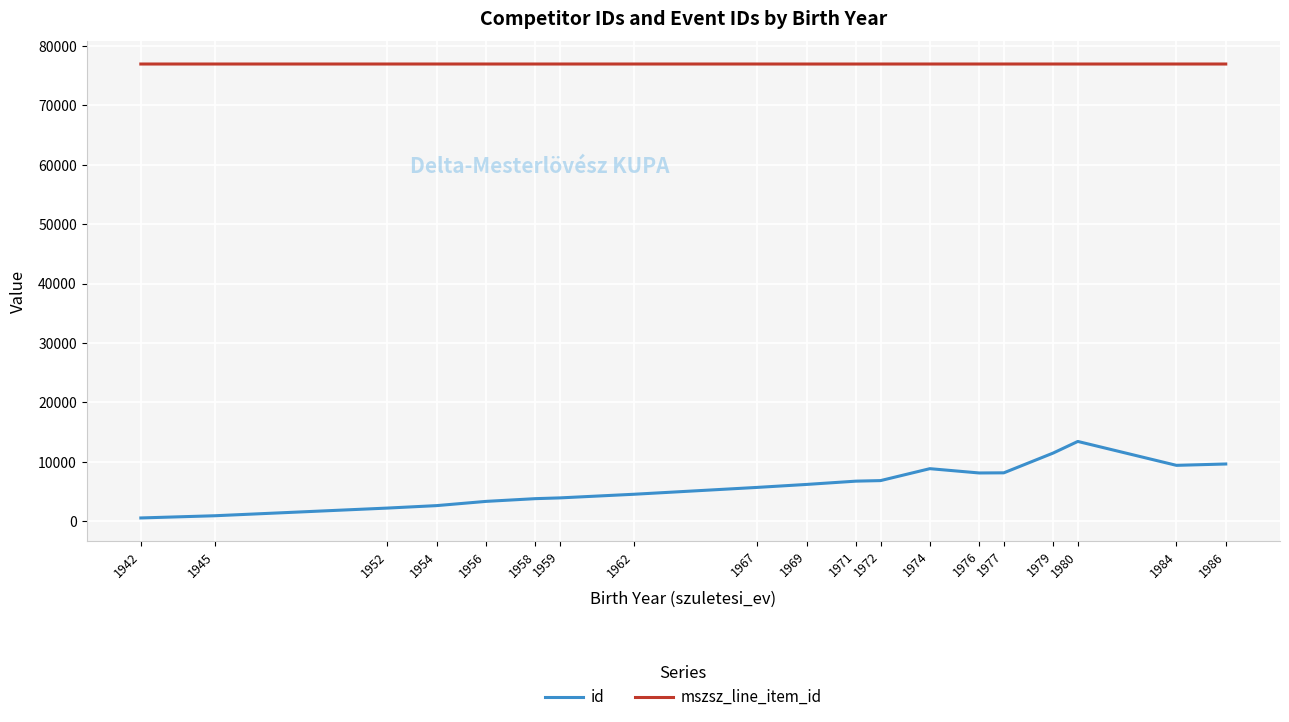

The value of id at 1986 is 9614.0. True or false?

True